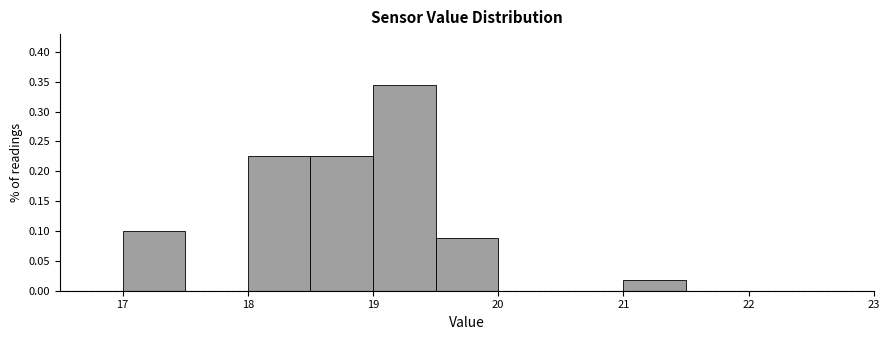

Reading left to right, transcribe this chart: for each bar, give the range it covers on the x-axis and its height. The values are not printed on the chart, so give them approximately, as read against the axis.

17.0 to 17.5: 0.100
17.5 to 18.0: 0
18.0 to 18.5: 0.225
18.5 to 19.0: 0.225
19.0 to 19.5: 0.345
19.5 to 20.0: 0.090
20.0 to 20.5: 0
20.5 to 21.0: 0
21.0 to 21.5: 0.020